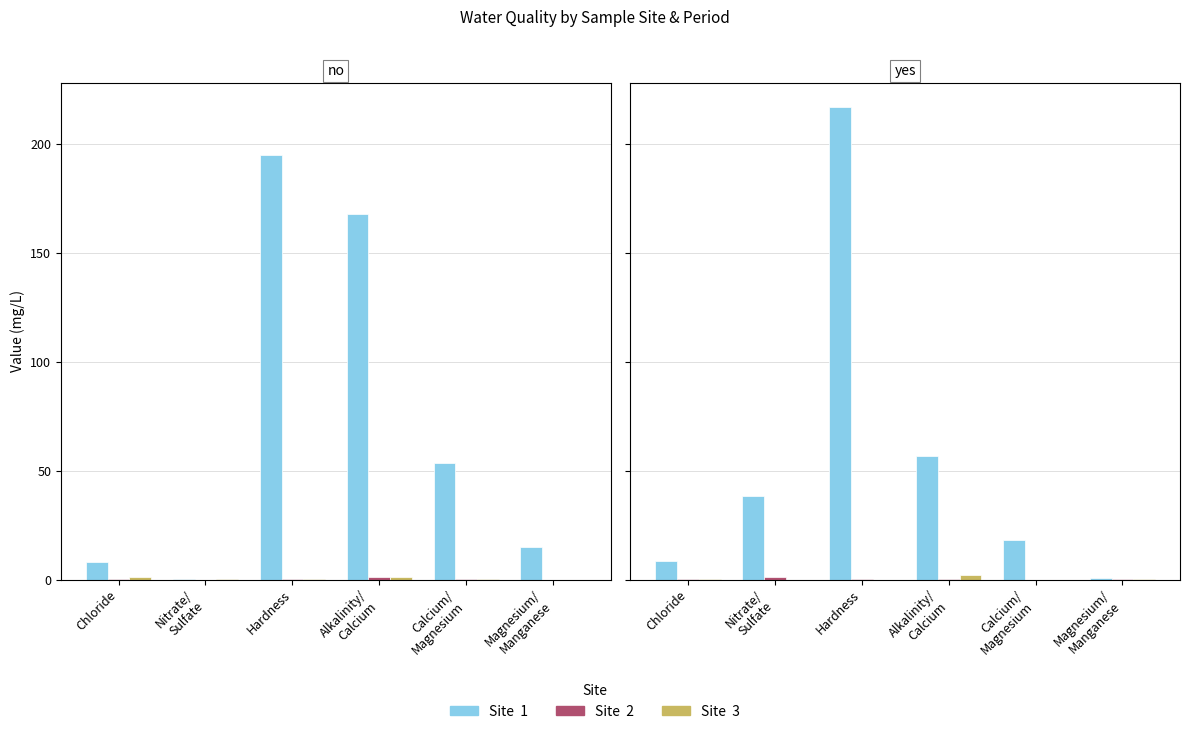

At which category does the chart reach its peak across all series?

Hardness